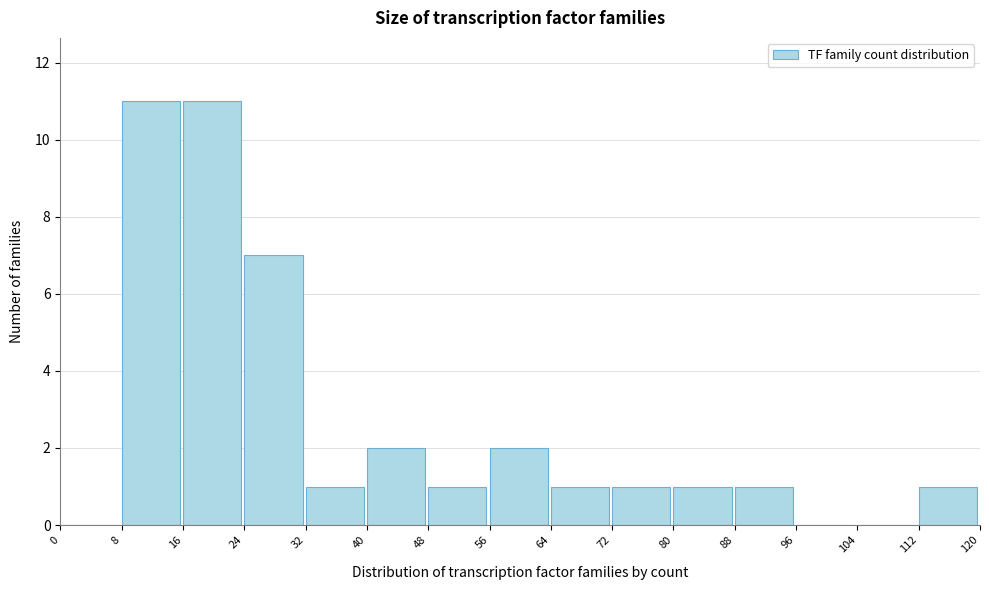

Reading left to right, list every bar in this chart as the range it spans on the x-axis followed by its height. The values are not printed on the chart, so give them approximately, as read against the axis.

0 to 8: 0
8 to 16: 11
16 to 24: 11
24 to 32: 7
32 to 40: 1
40 to 48: 2
48 to 56: 1
56 to 64: 2
64 to 72: 1
72 to 80: 1
80 to 88: 1
88 to 96: 1
96 to 104: 0
104 to 112: 0
112 to 120: 1